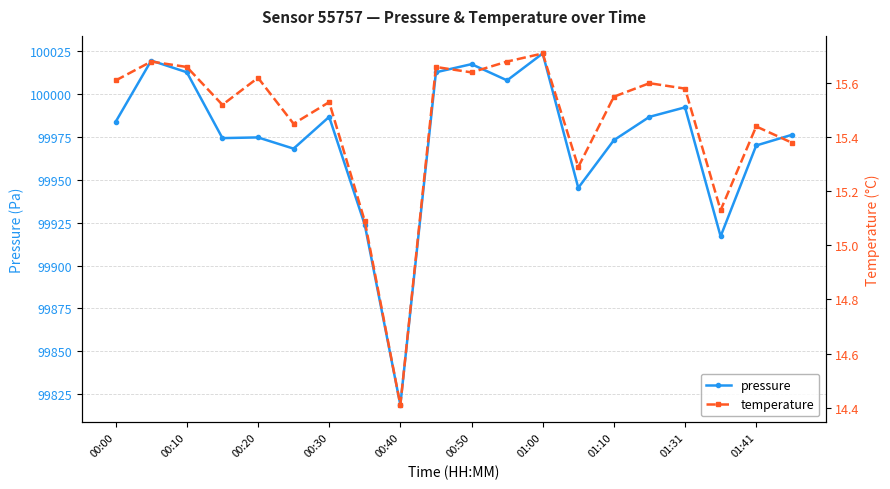

True or false: pressure has more than 2 interior local peaks.

True